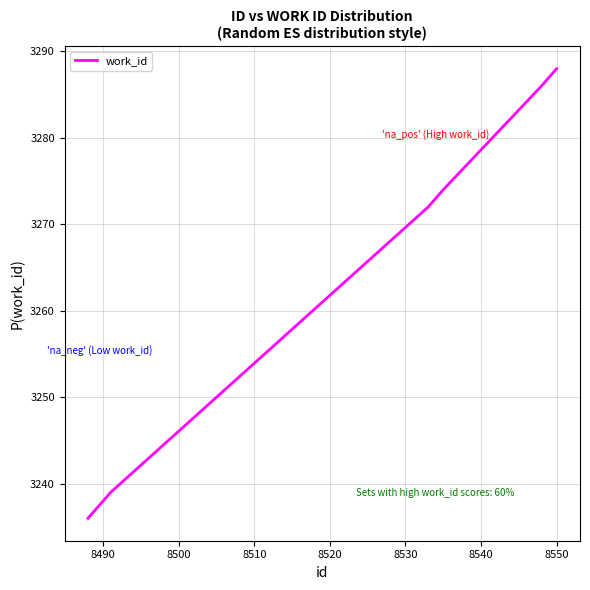

What is the smallest value displayed?

3236